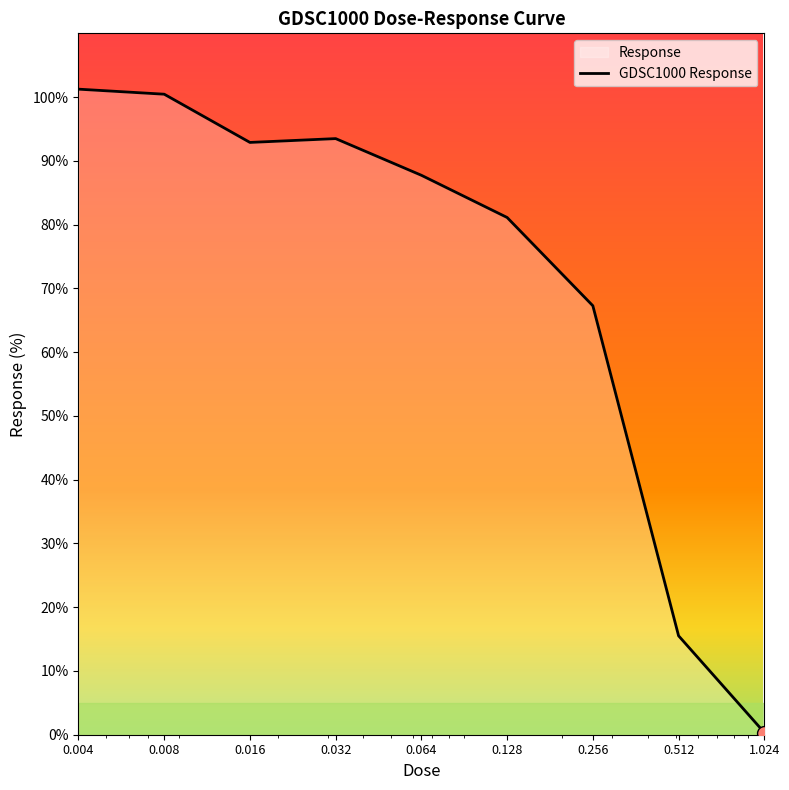

List the labels in order of value, smallest first.

1.024, 0.512, 0.256, 0.128, 0.064, 0.016, 0.032, 0.008, 0.004